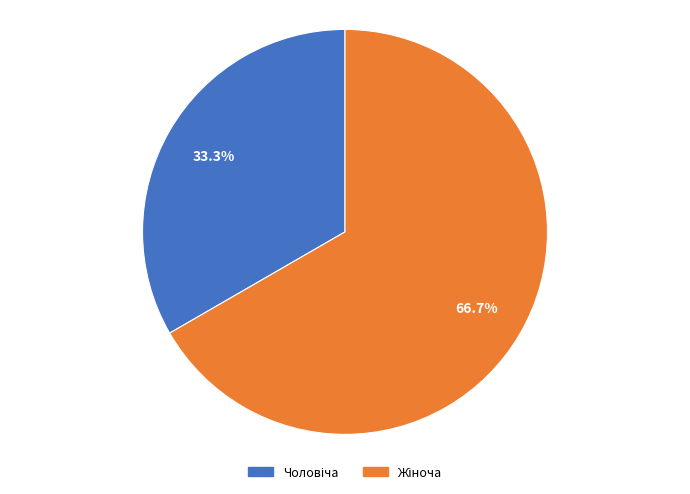

How many slices are in this pie chart?

2